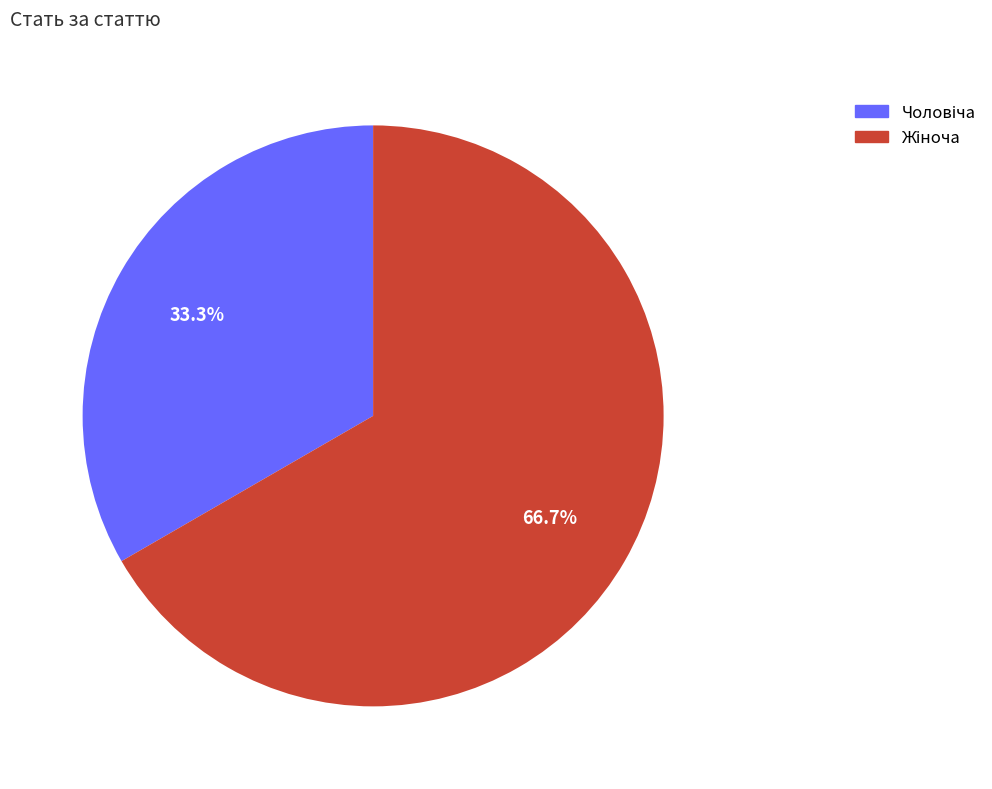

Does any single category account for the majority?

Yes